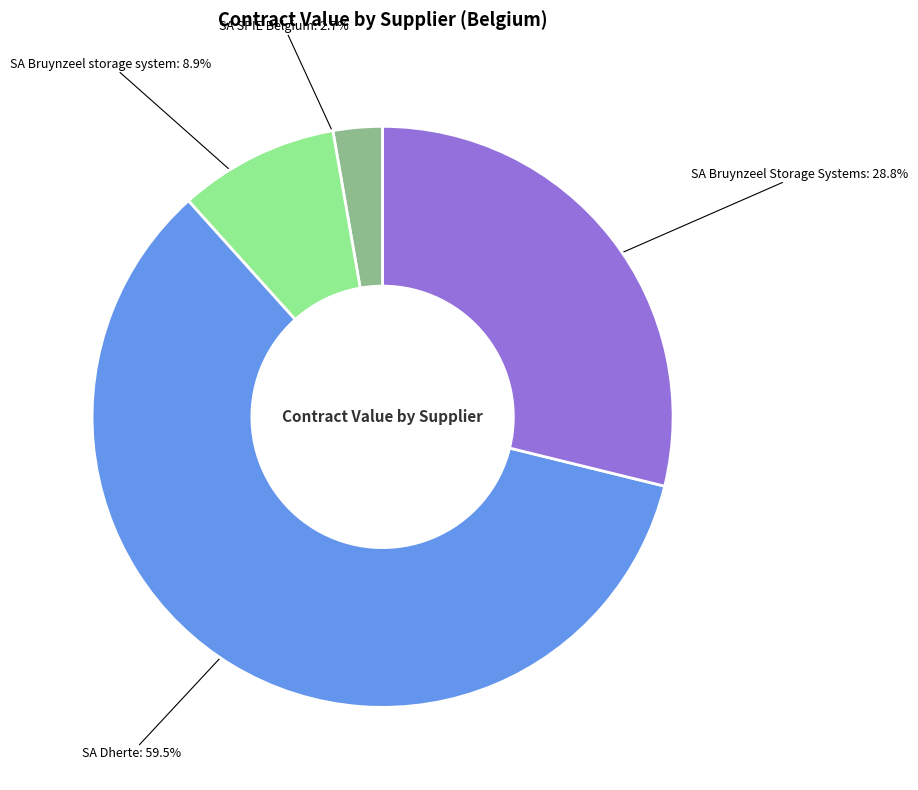

To the nearest percent, what is the average slice percentage?

25%